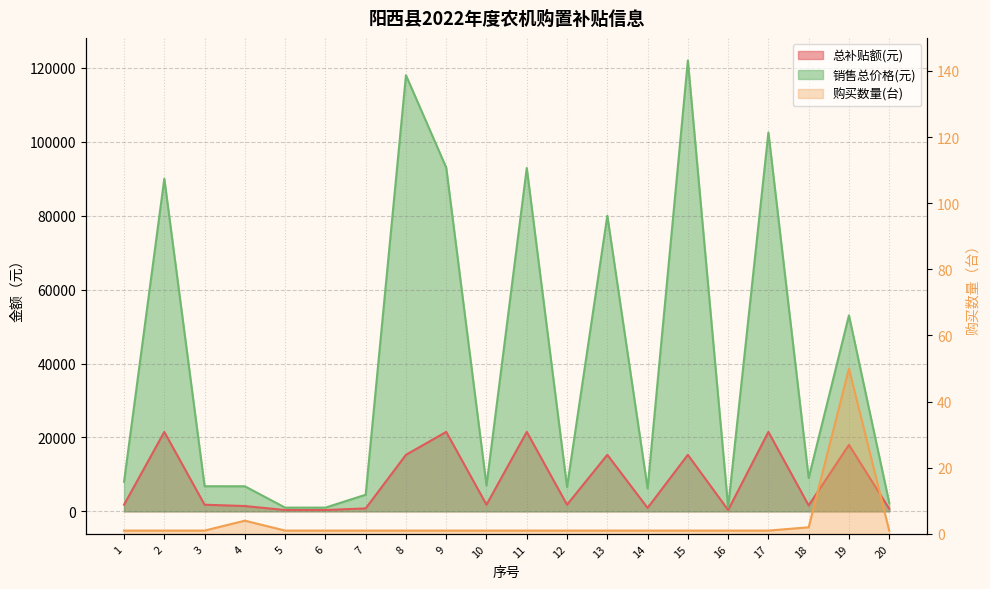

Count the number of data series in this chart.

3